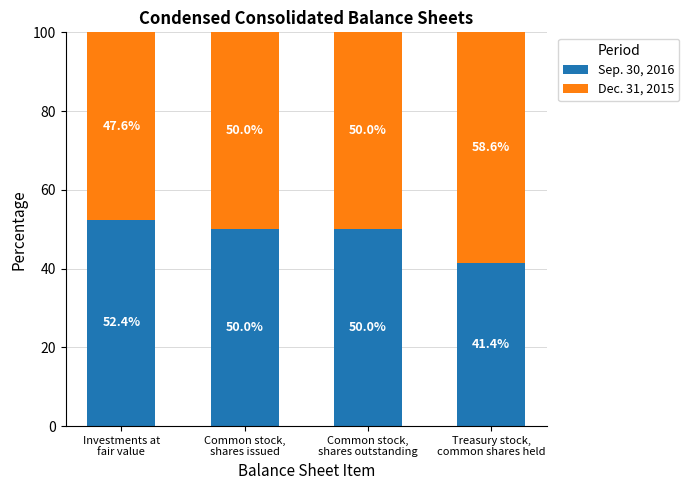

What is the lowest value of the Sep. 30, 2016 series?

41.4